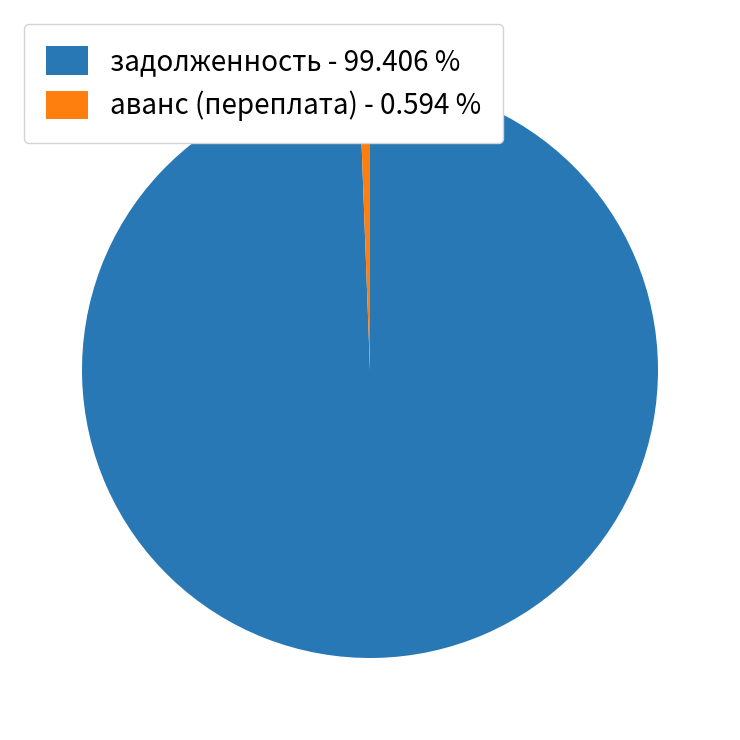

Is the sum of аванс (переплата) - 0.594 % and задолженность - 99.406 % greater than half?

Yes